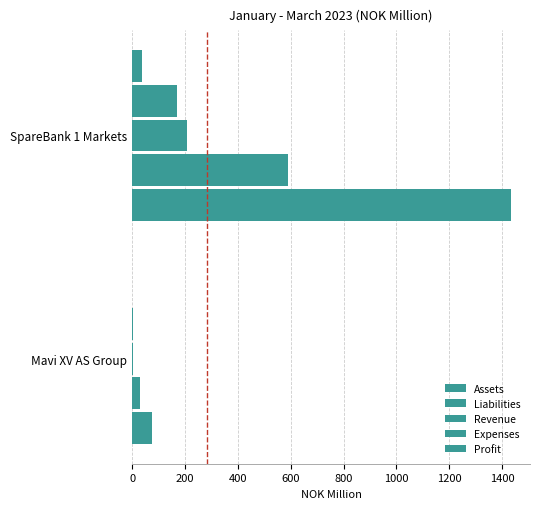

At how many categories does at least one series exceed 1010?

1